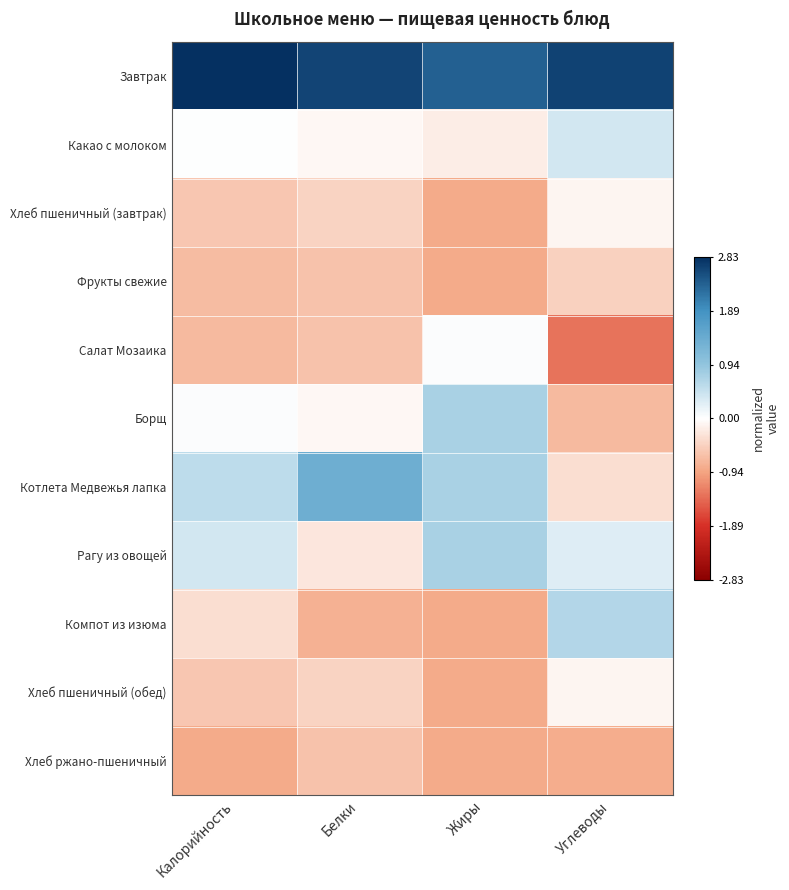

Which has a higher value, Белки or Углеводы?

Углеводы